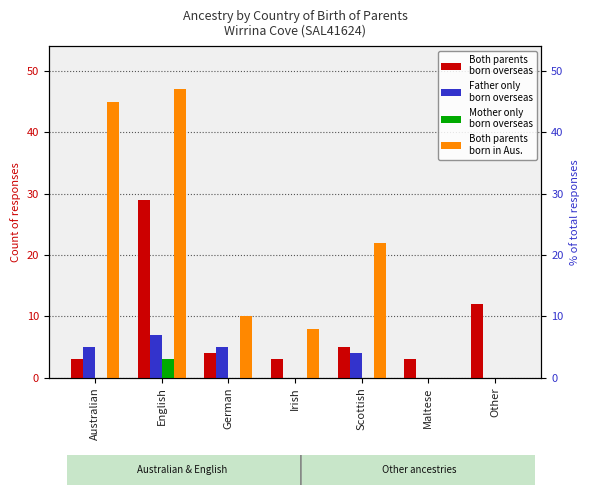

Reading left to right, list all the values displayed in this chart.

Both parents
born overseas: Australian=3	English=29	German=4	Irish=3	Scottish=5	Maltese=3	Other=12
Father only
born overseas: Australian=5	English=7	German=5	Irish=0	Scottish=4	Maltese=0	Other=0
Mother only
born overseas: Australian=0	English=3	German=0	Irish=0	Scottish=0	Maltese=0	Other=0
Both parents
born in Aus.: Australian=45	English=47	German=10	Irish=8	Scottish=22	Maltese=0	Other=0